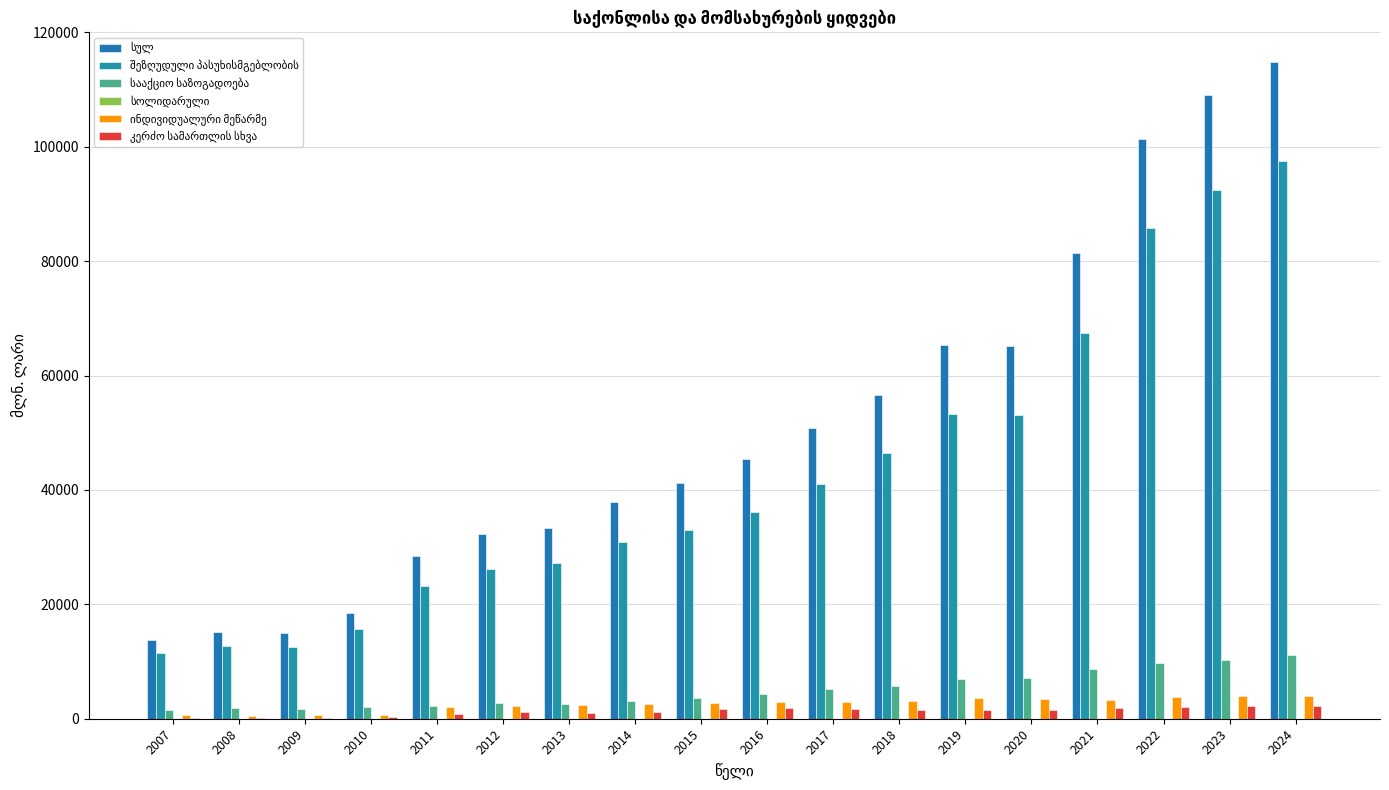

At which label is კერძო სამართლის სხვა closest to 1161?

2014